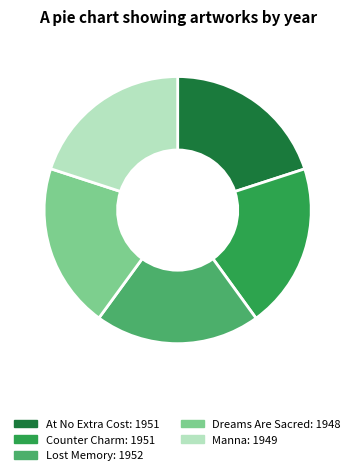

What is the ratio of the value at Lost Memory to the value at At No Extra Cost?

1.0